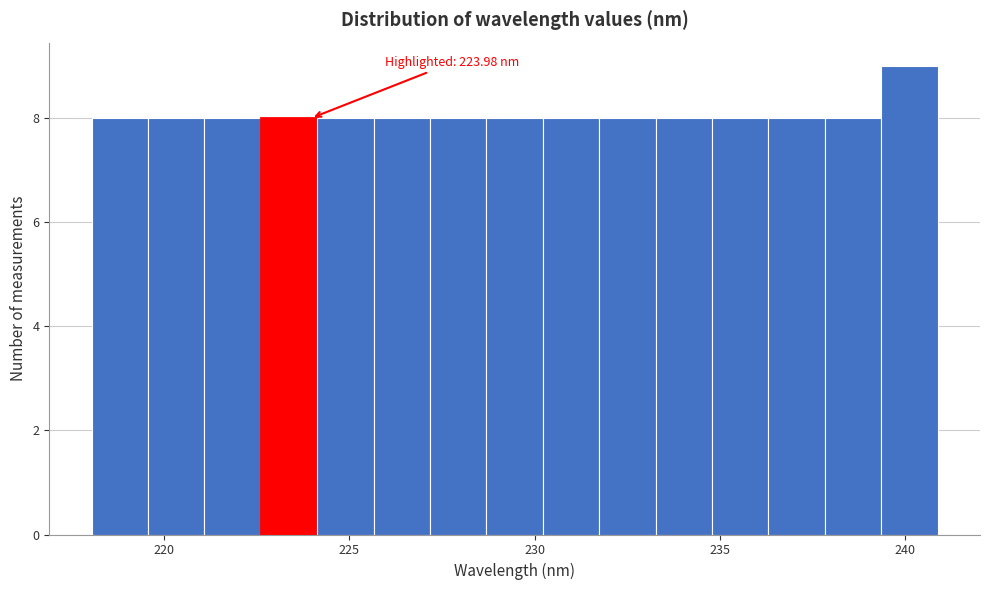

Around what value on the x-axis is the tallest bar? Give the approximate position of its centre, as read against the axis.

240.0